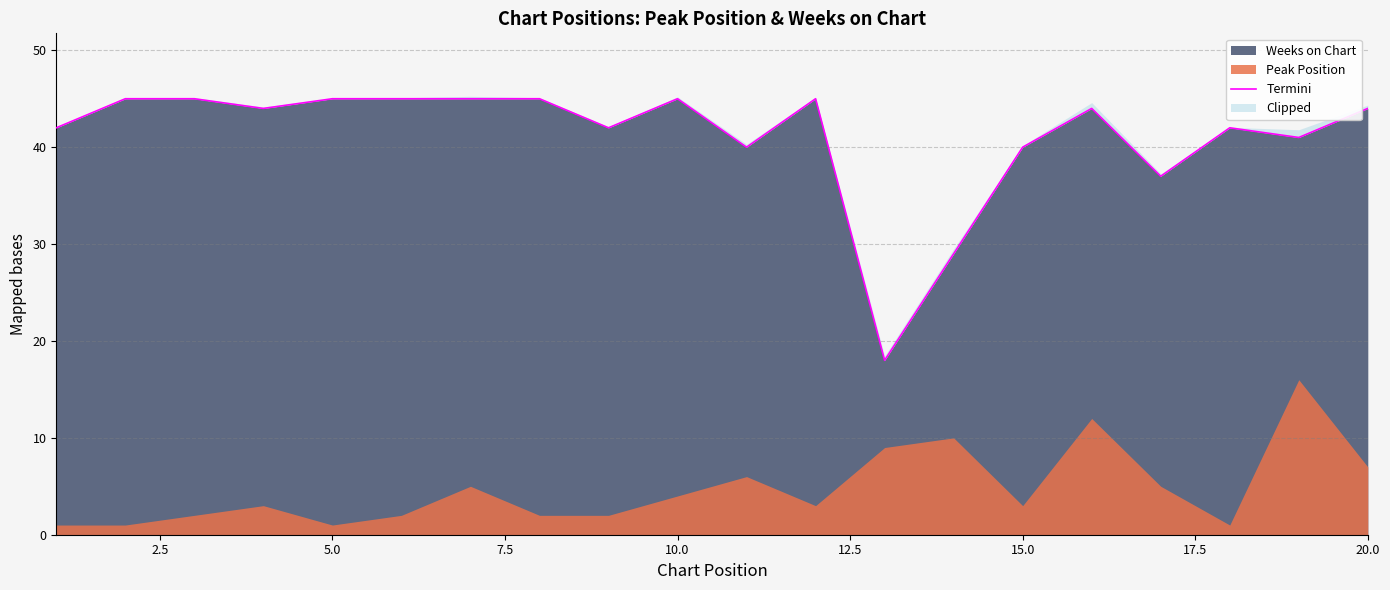

What is the sum of the values at 20.0 and 17.5?

87